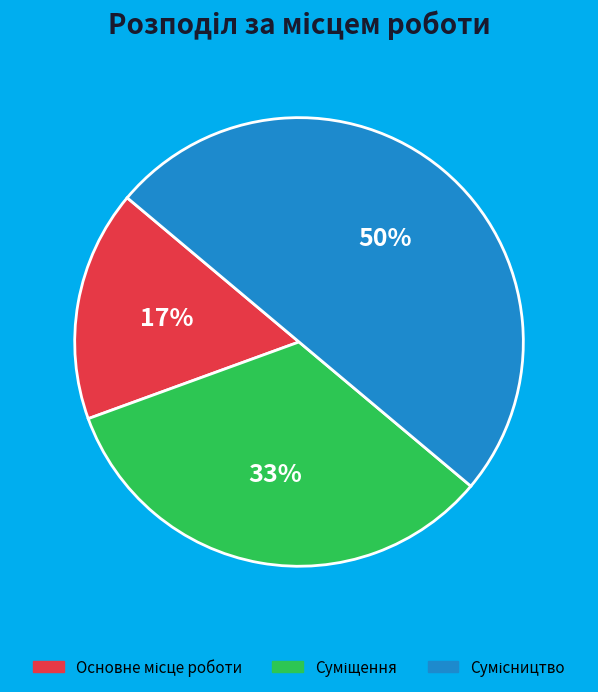

To the nearest percent, what is the average slice percentage?

33%